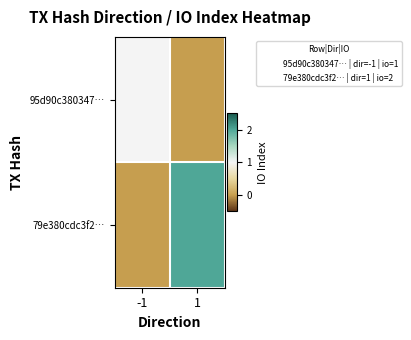

Count the number of data series in this chart.

2